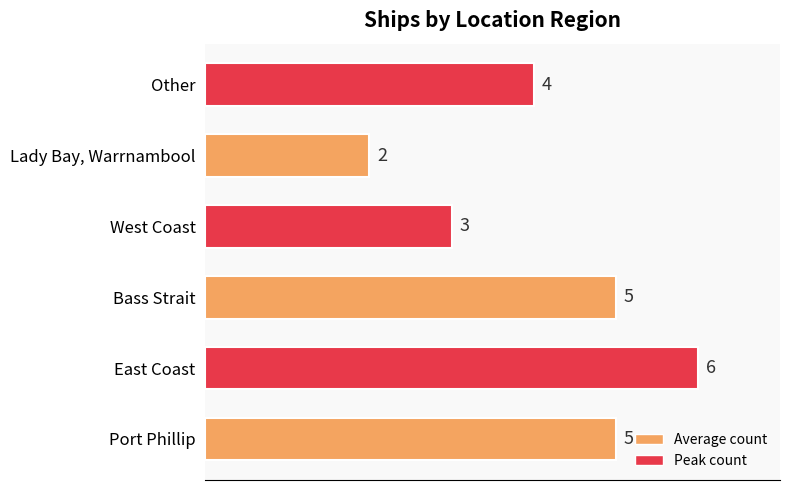

What is the minimum value shown in the chart?

2